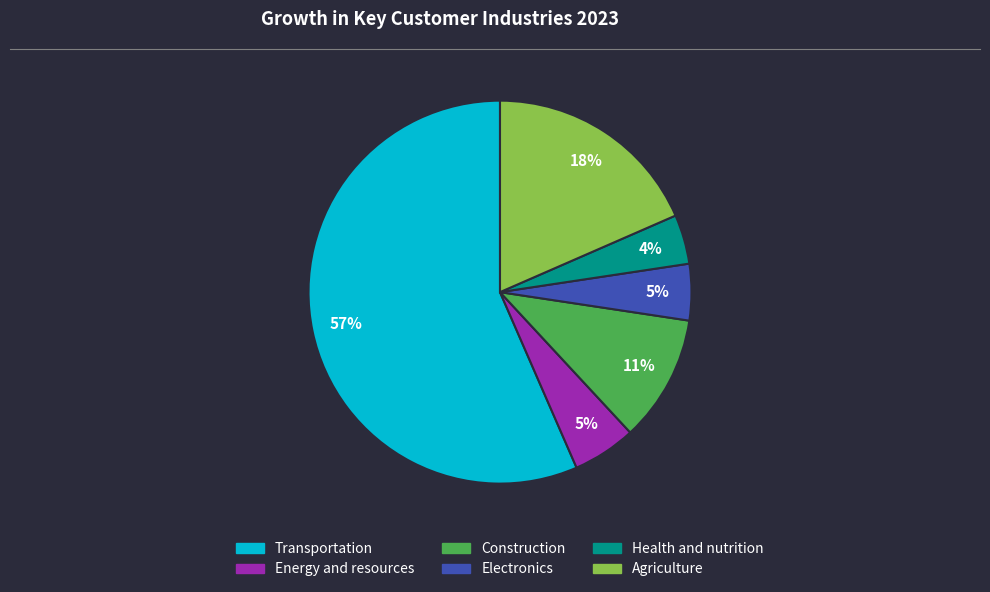

Combined, do Transportation and Health and nutrition account for over 50%?

Yes